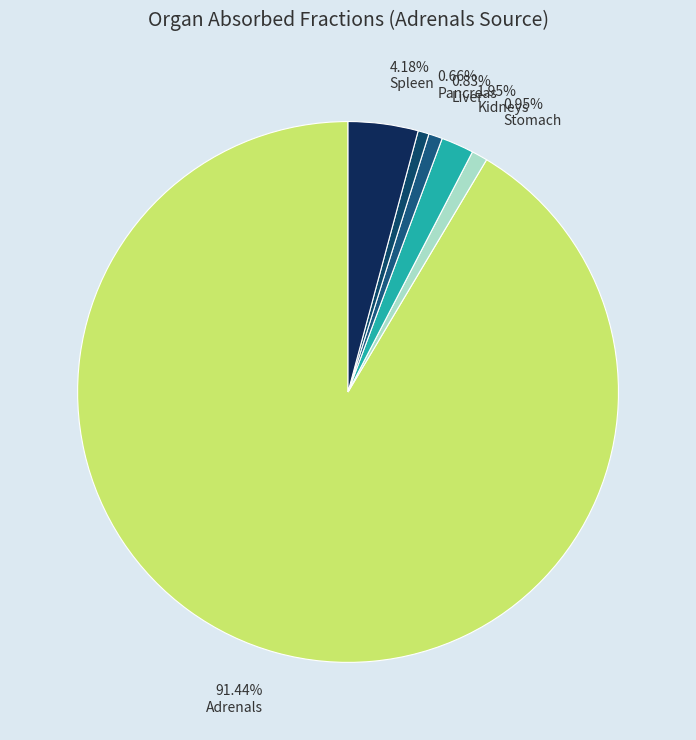

How many segments does this pie chart have?

6